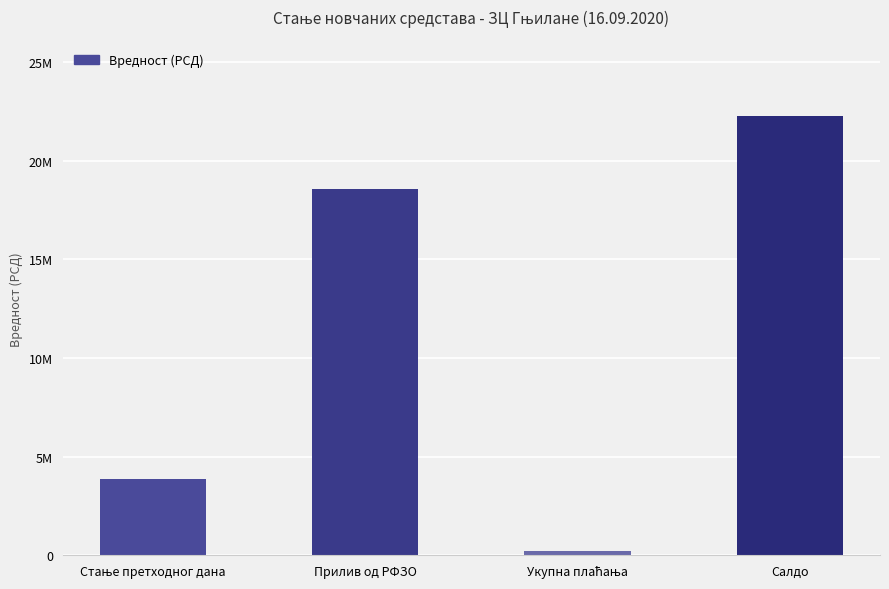

Which category has the highest value across all series?

Салдо